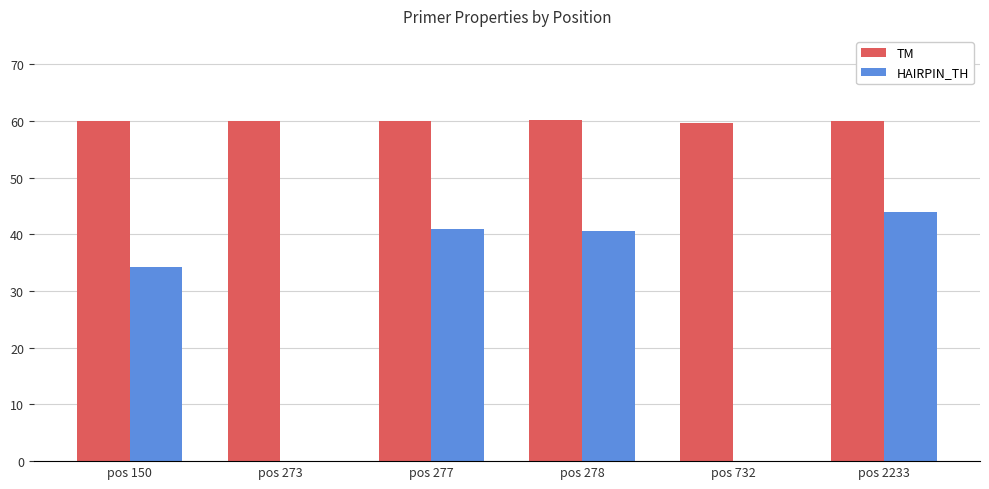

How many groups of bars are there?

6